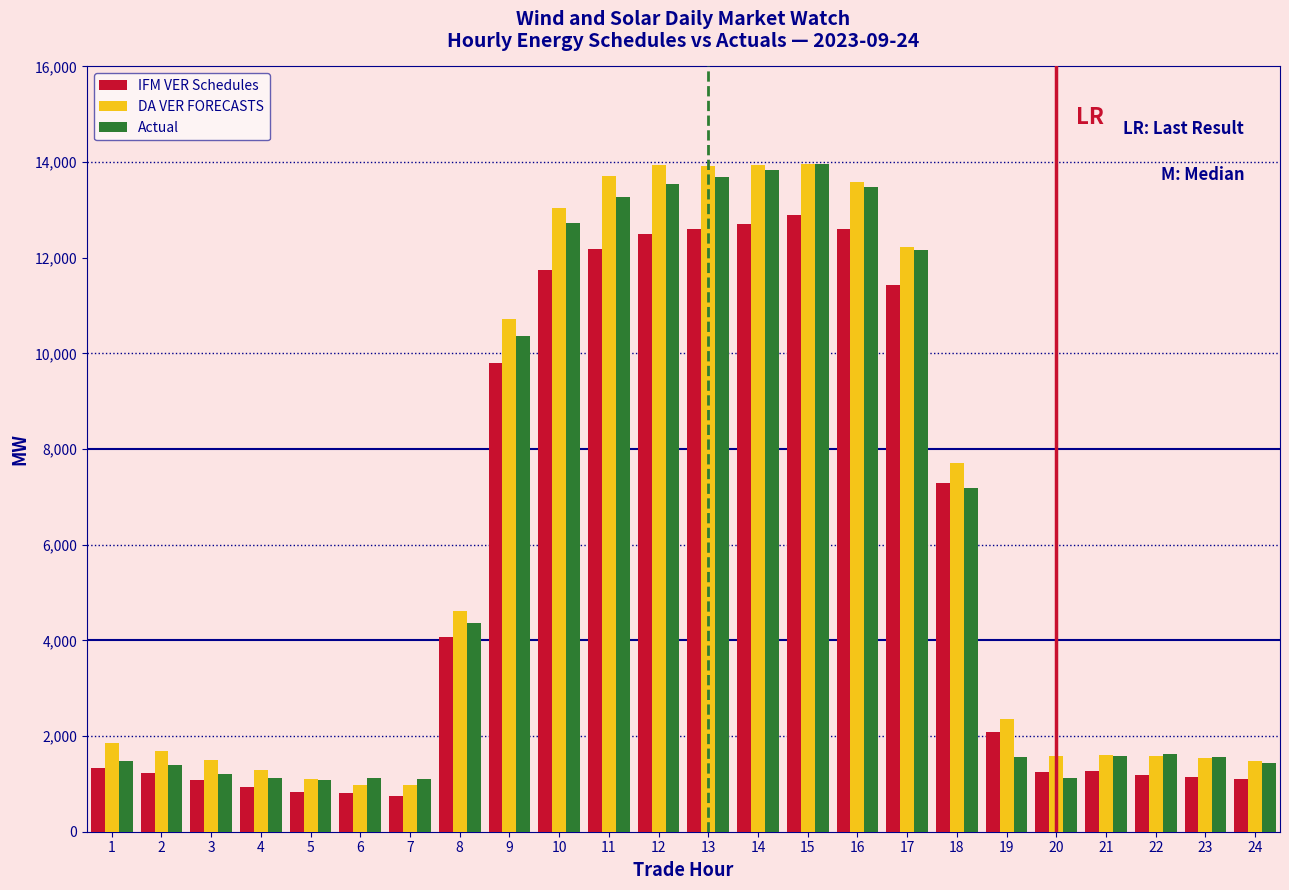

Is the value of IFM VER Schedules at 14 greater than the value of Actual at 4?

Yes